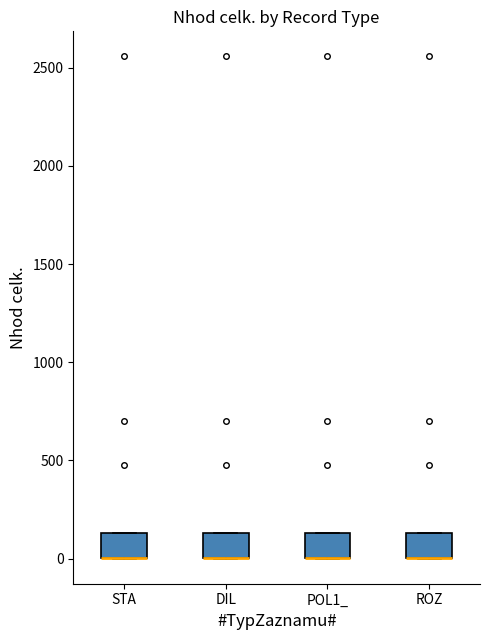

Reading left to right, transcribe this box plot: for each box, give where its median line is, the range the box spans, and where its two whiskers end, as read against the y-axis. The values are not printed on the chart, so give them approximately, as read against the axis.

STA: median 0 (drawn on the box's lower edge), box 0 to 150, whiskers 0 to 150
DIL: median 0 (drawn on the box's lower edge), box 0 to 150, whiskers 0 to 150
POL1_: median 0 (drawn on the box's lower edge), box 0 to 150, whiskers 0 to 150
ROZ: median 0 (drawn on the box's lower edge), box 0 to 150, whiskers 0 to 150